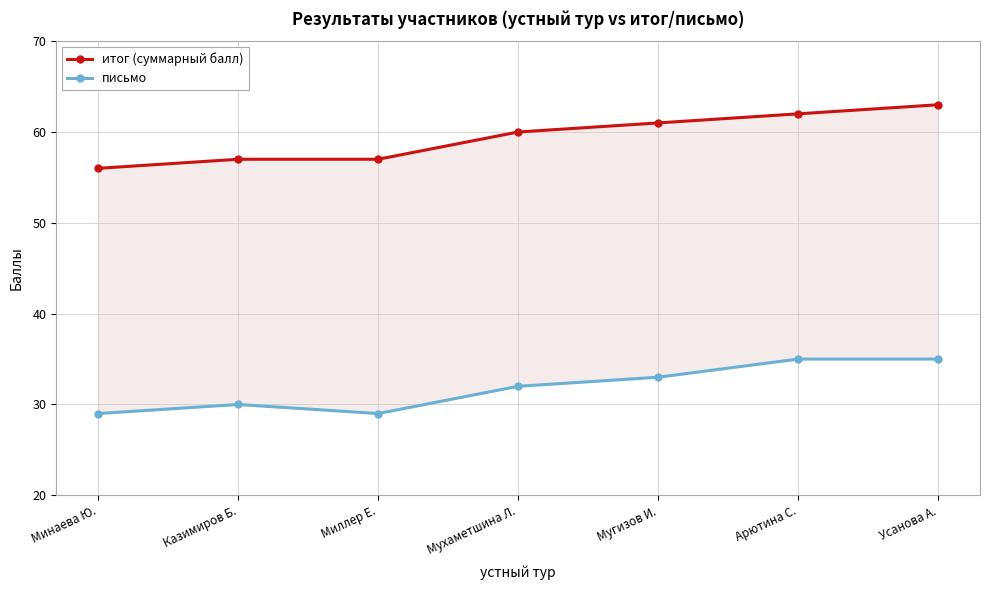

What is the smallest value displayed?

29